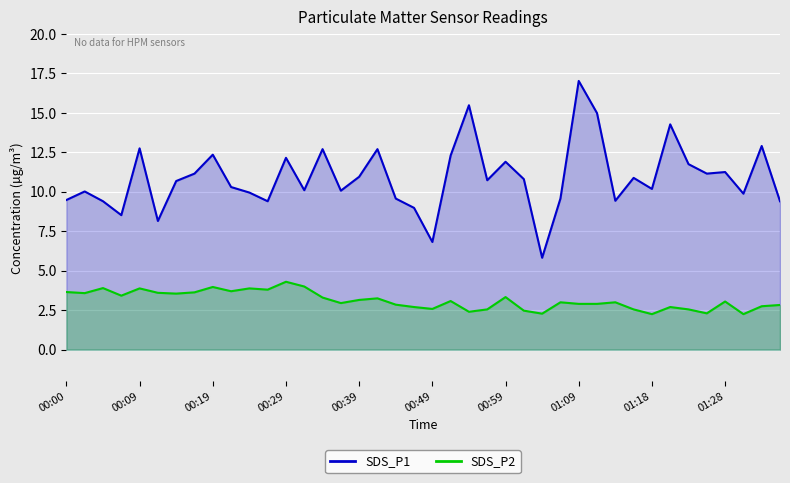

How many data points in SDS_P1 are less than 10?

14